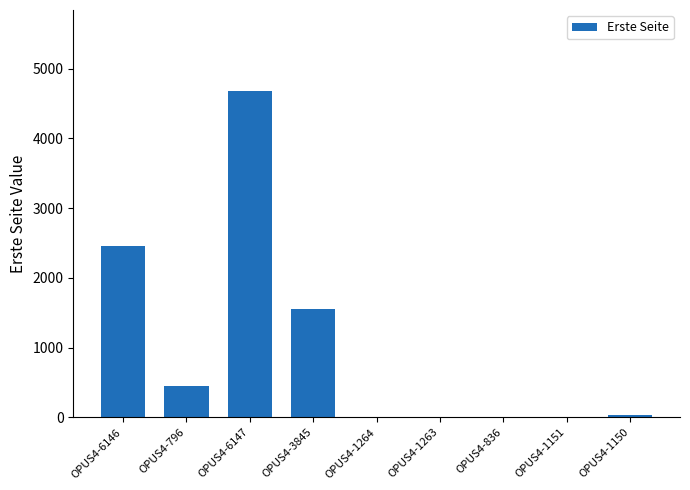

Does the chart contain stacked bars?

No